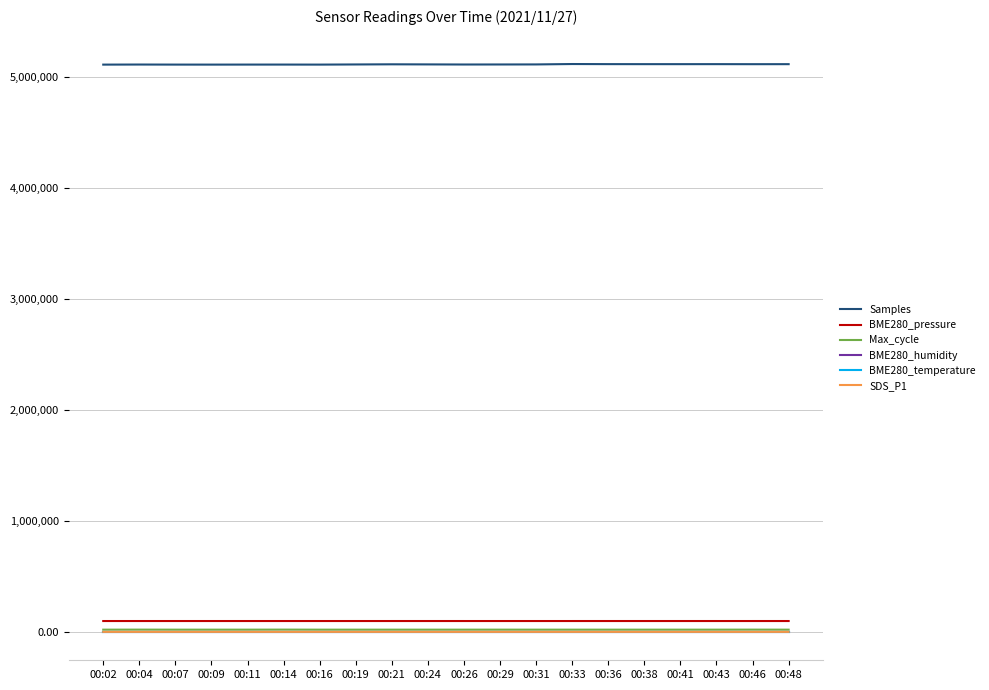

How many distinct data groups are displayed?

6